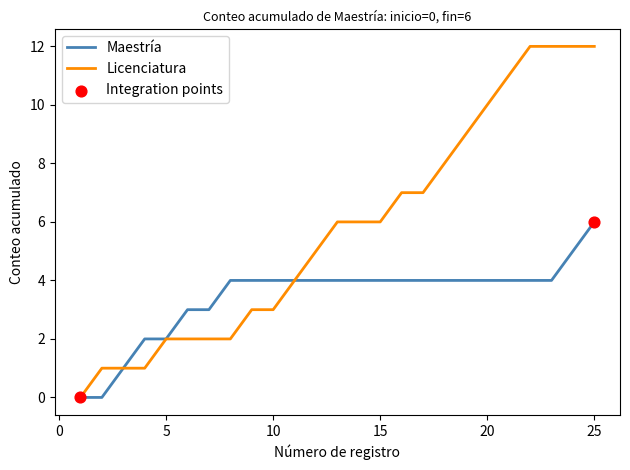

Which series has the largest range (max minus min)?

Licenciatura